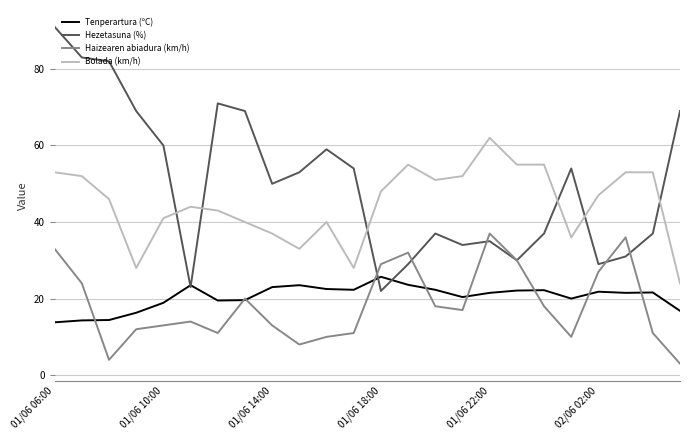

What is the smallest value displayed?

3.0